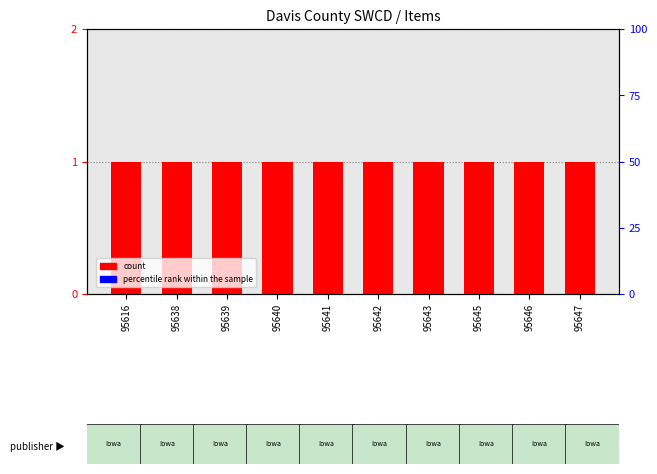

Between 95641 and 95642, which series saw the biggest shift?

count